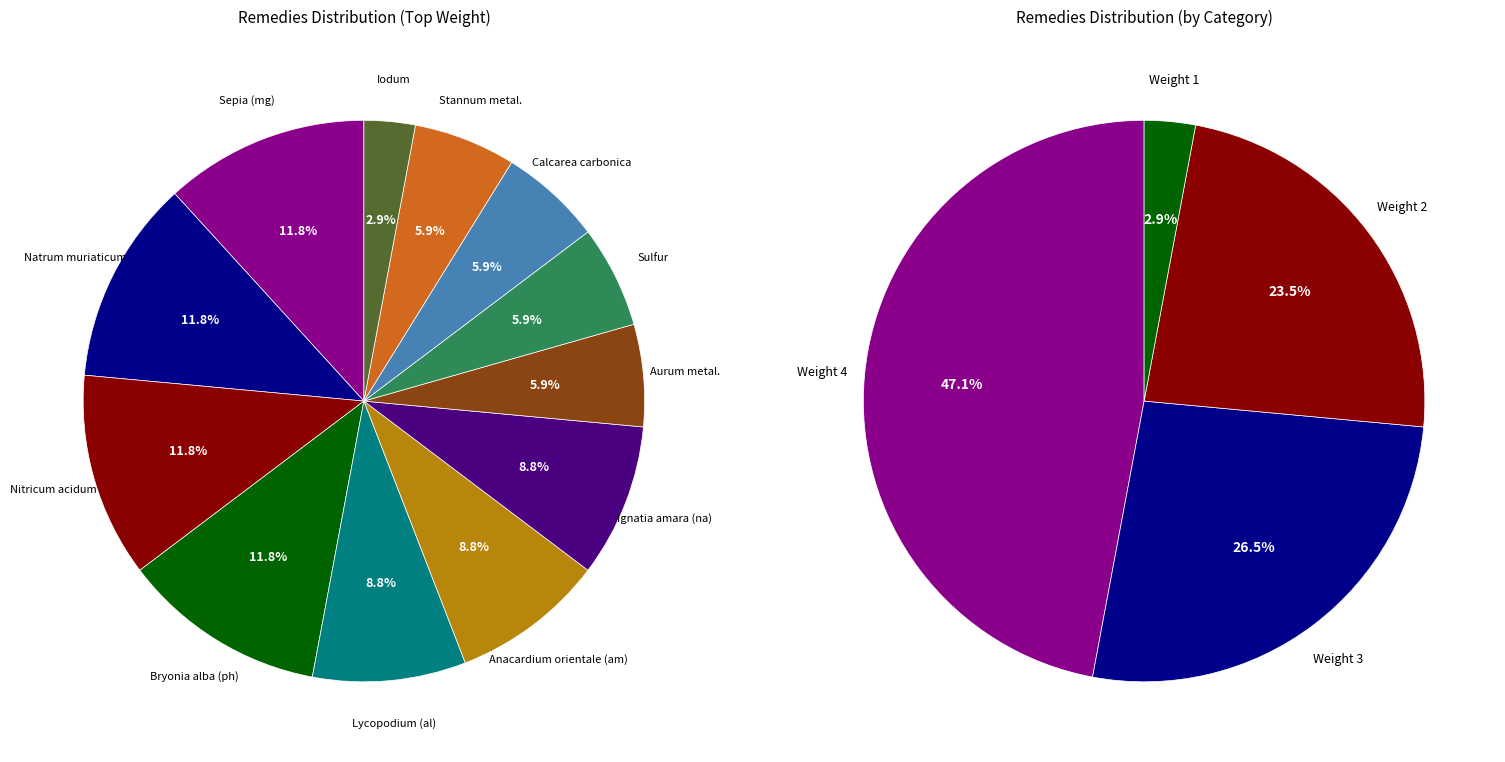

The Ignatia amara (na) slice represents 19% of the pie. True or false?

False